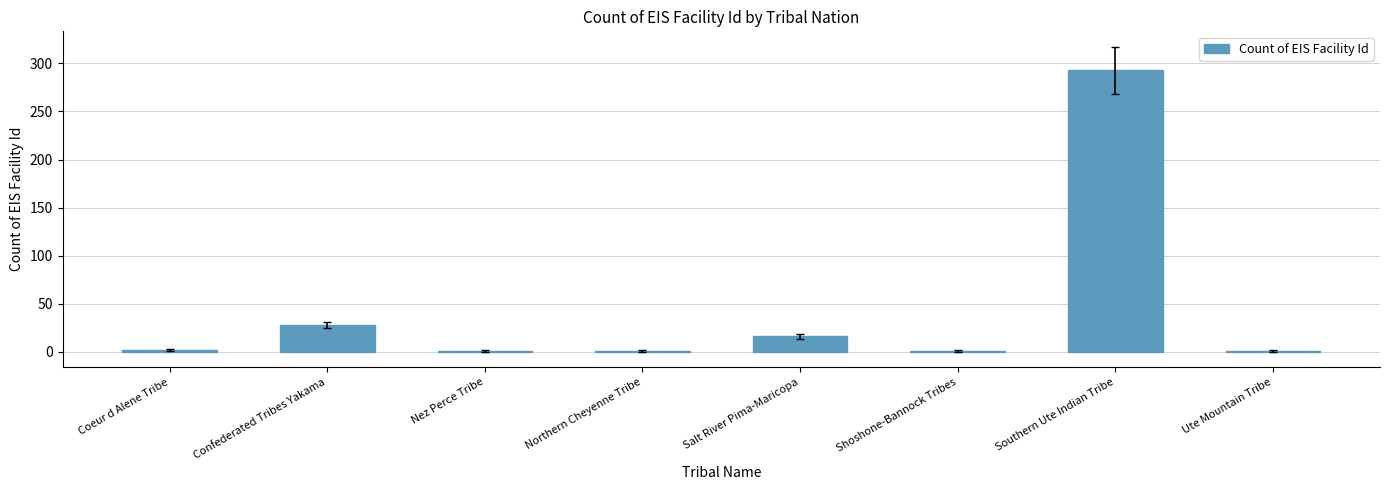

Where is the data nearest to the value 147?

Confederated Tribes Yakama